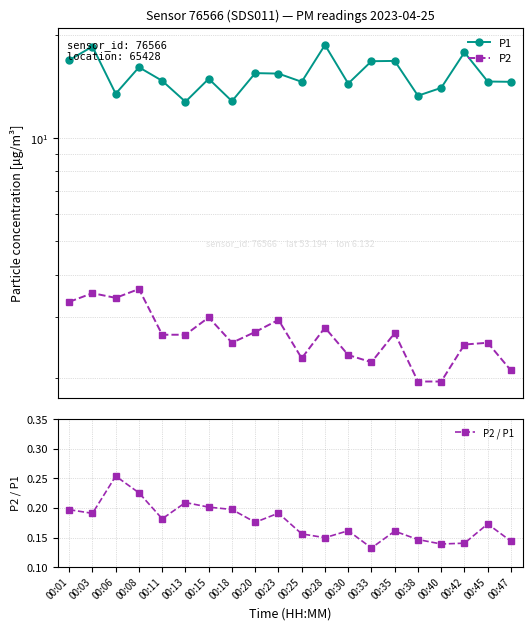

Reading left to right, transcribe all the data shown in this chart.

P1: 00:01=16.9	00:03=18.5	00:06=13.5	00:08=16.1	00:11=14.7	00:13=12.8	00:15=14.9	00:18=12.8	00:20=15.5	00:23=15.4	00:25=14.6	00:28=18.7	00:30=14.4	00:33=16.8	00:35=16.8	00:38=13.3	00:40=14.0	00:42=17.8	00:45=14.6	00:47=14.6
P2: 00:01=3.3	00:03=3.5	00:06=3.4	00:08=3.6	00:11=2.7	00:13=2.7	00:15=3.0	00:18=2.5	00:20=2.7	00:23=3.0	00:25=2.3	00:28=2.8	00:30=2.3	00:33=2.2	00:35=2.7	00:38=1.9	00:40=1.9	00:42=2.5	00:45=2.5	00:47=2.1
P2 / P1: 00:01=0.2	00:03=0.2	00:06=0.3	00:08=0.2	00:11=0.2	00:13=0.2	00:15=0.2	00:18=0.2	00:20=0.2	00:23=0.2	00:25=0.2	00:28=0.1	00:30=0.2	00:33=0.1	00:35=0.2	00:38=0.1	00:40=0.1	00:42=0.1	00:45=0.2	00:47=0.1